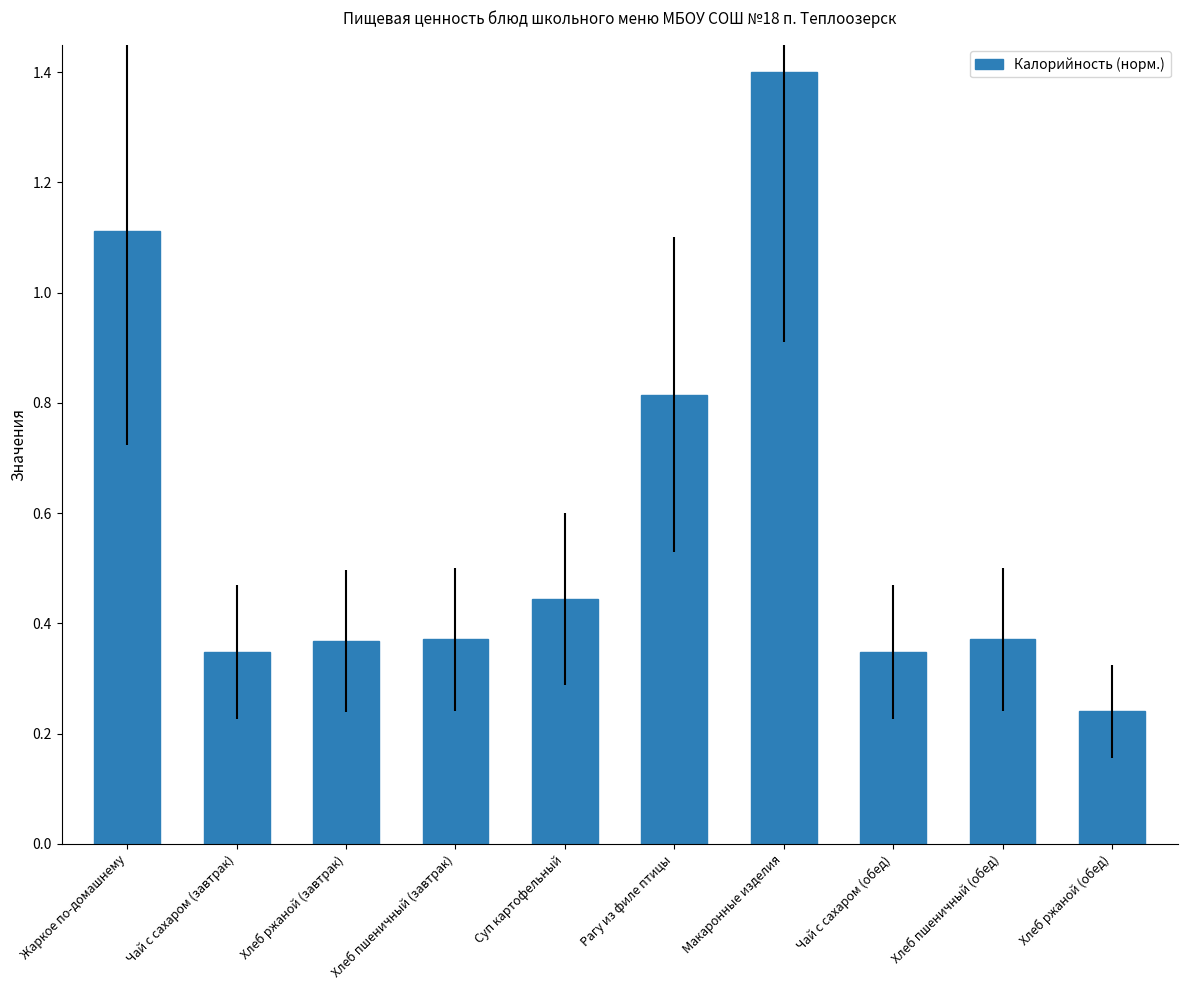

Where is the data nearest to the value 0?

Хлеб ржаной (обед)